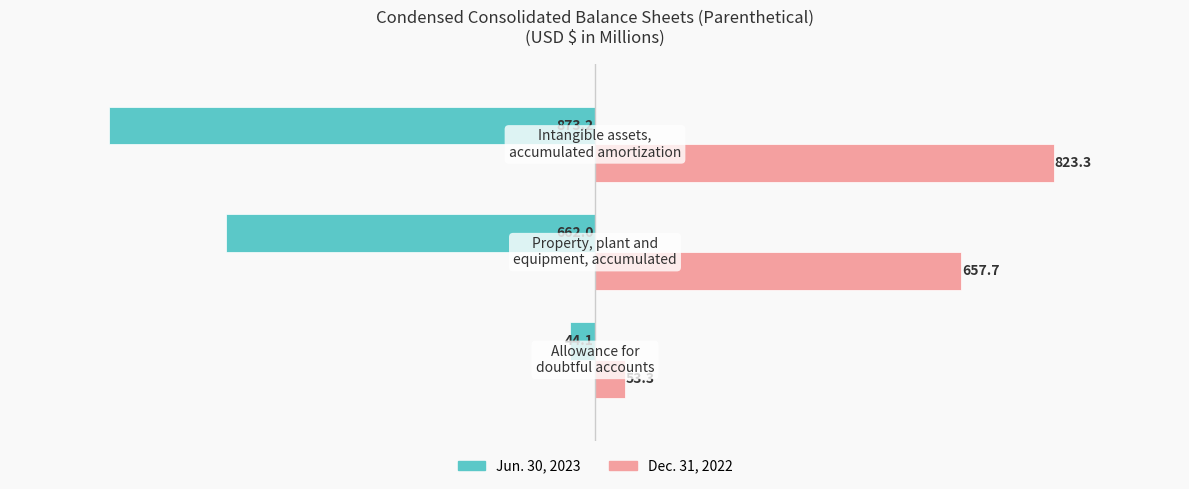

Which series has the largest total across all categories?

Dec. 31, 2022